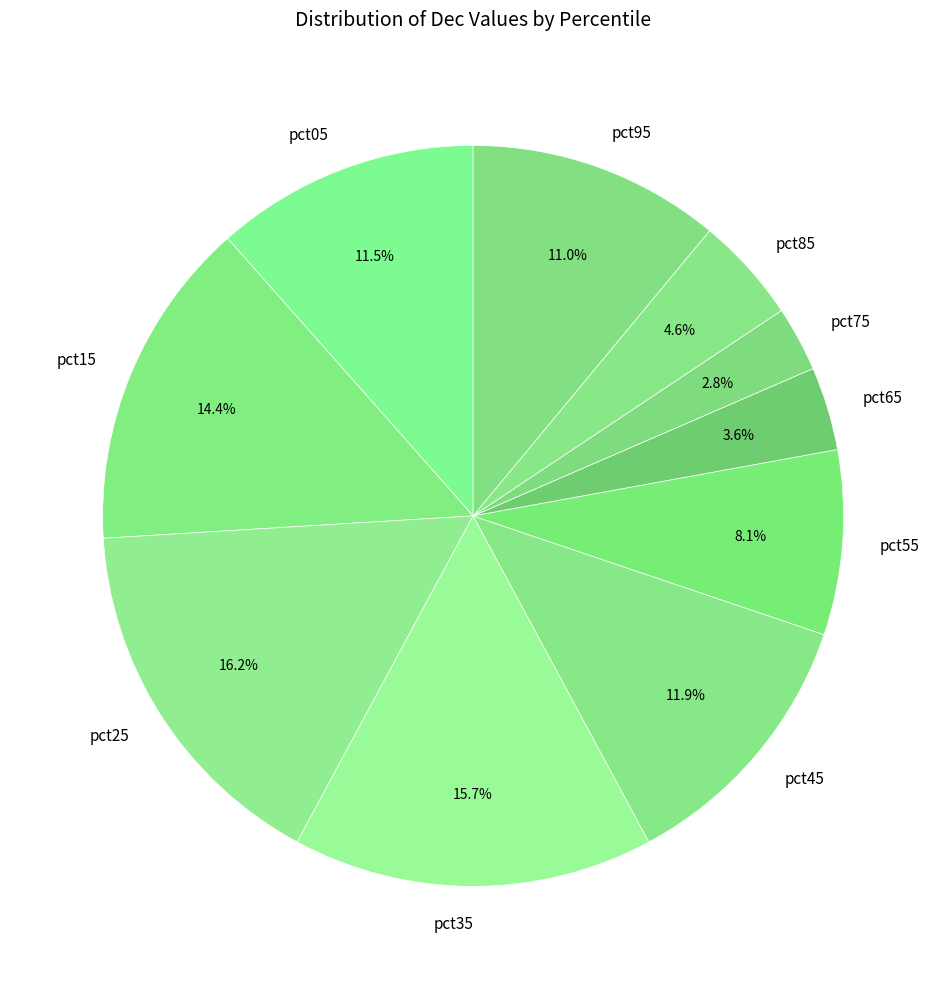

What is the smallest slice in the pie chart?

pct75